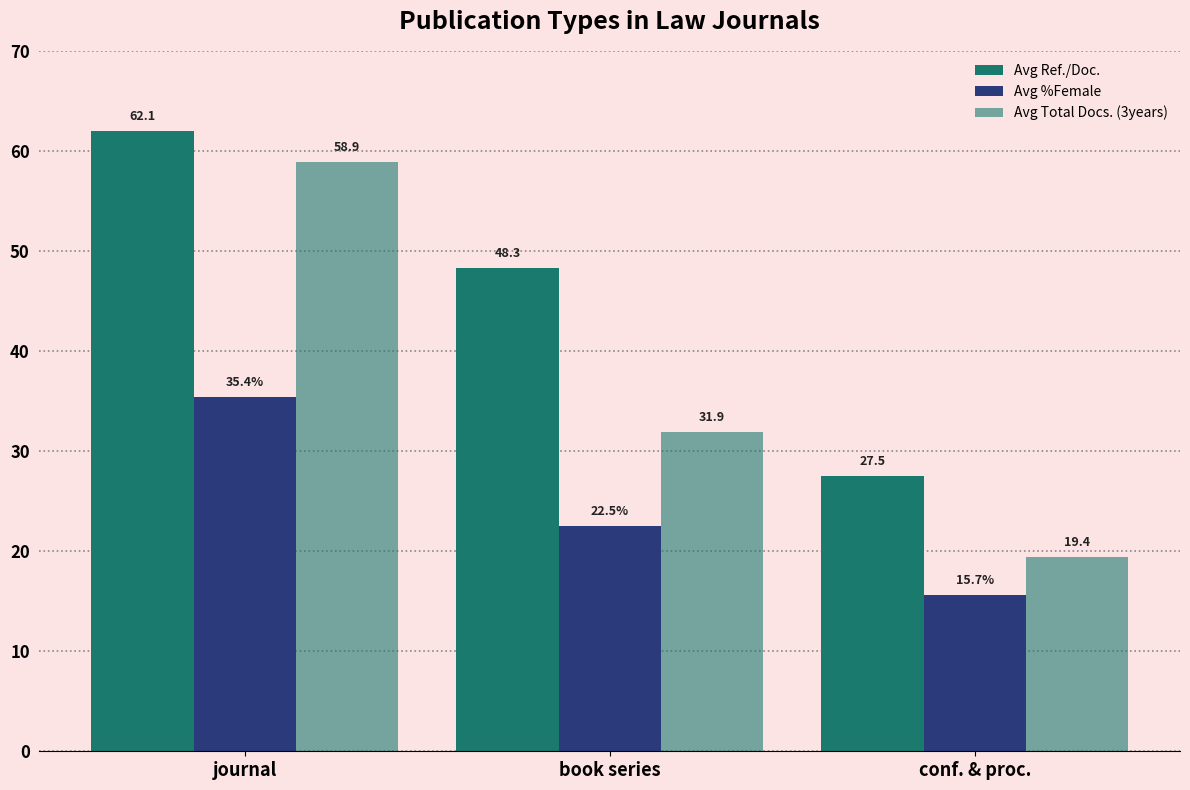

What is the label of the 3rd bar from the right?

journal